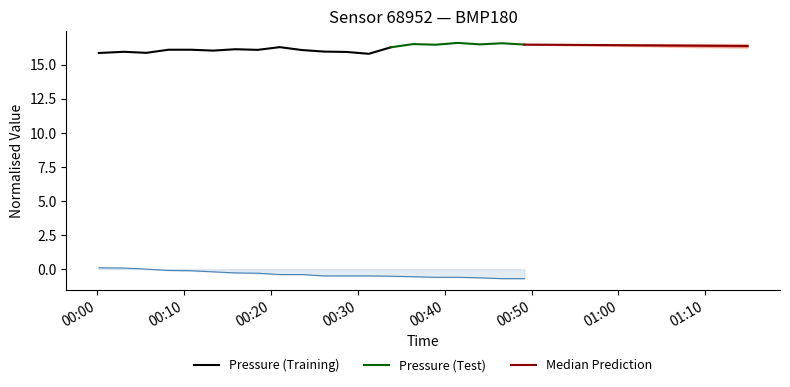

Does the chart have visible grid lines?

No